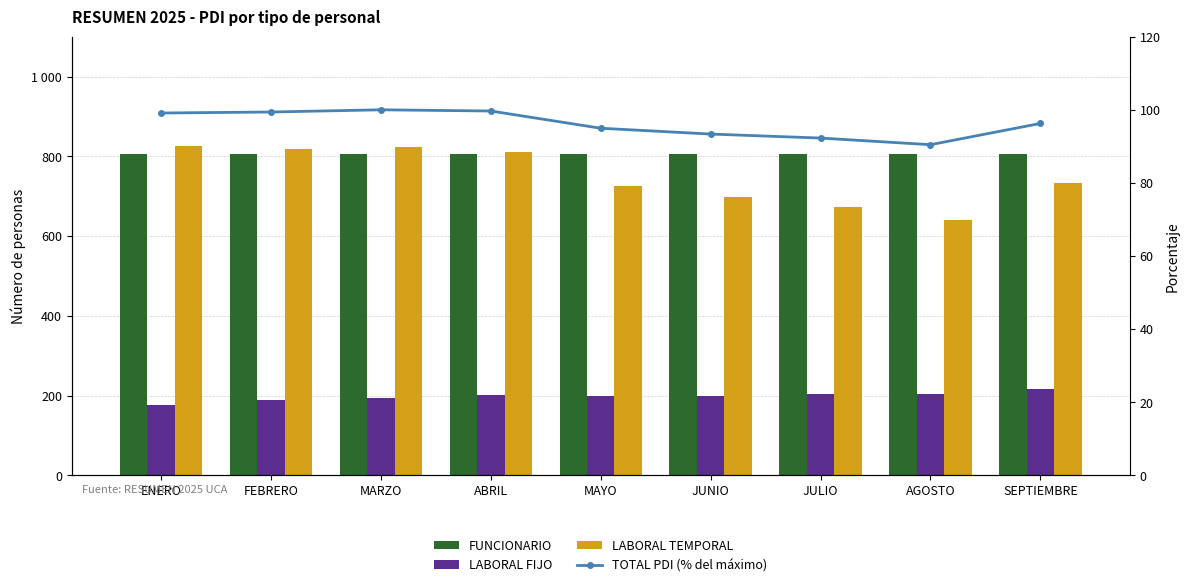

What is the value of the LABORAL TEMPORAL bar at the 5th from the left?

726.0